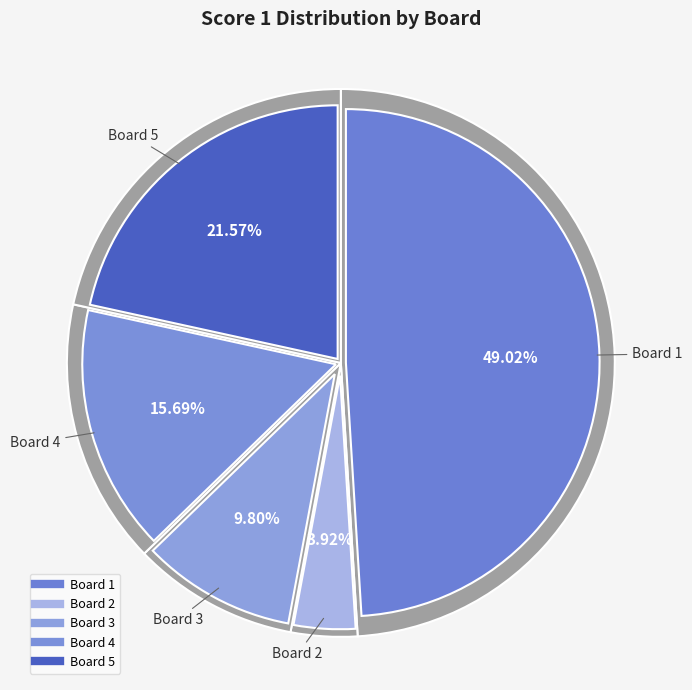

What percentage is the 3 slice, to the nearest percent?

10%